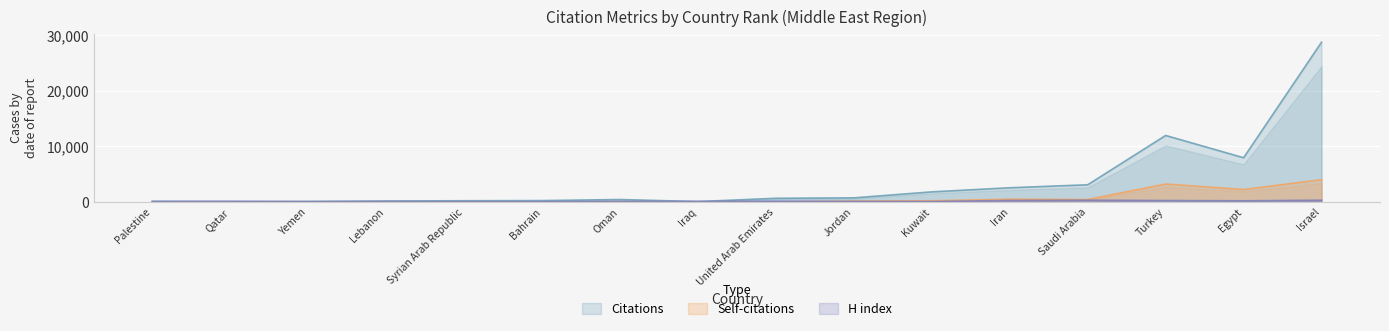

True or false: H index and Citations intersect in this chart.

True